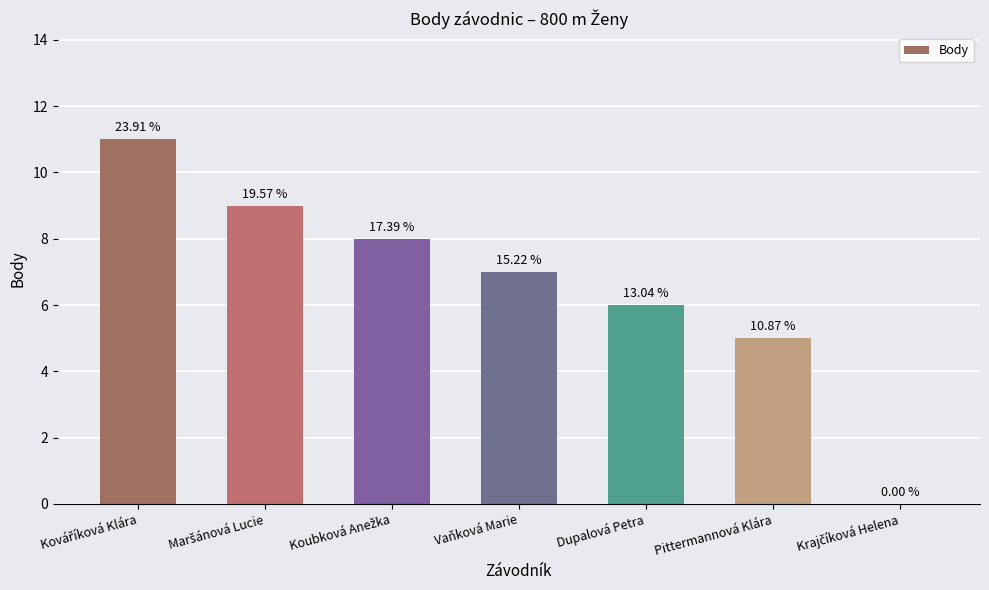

List the labels in order of value, largest first.

Kováříková Klára, Maršánová Lucie, Koubková Anežka, Vaňková Marie, Dupalová Petra, Pittermannová Klára, Krajčíková Helena